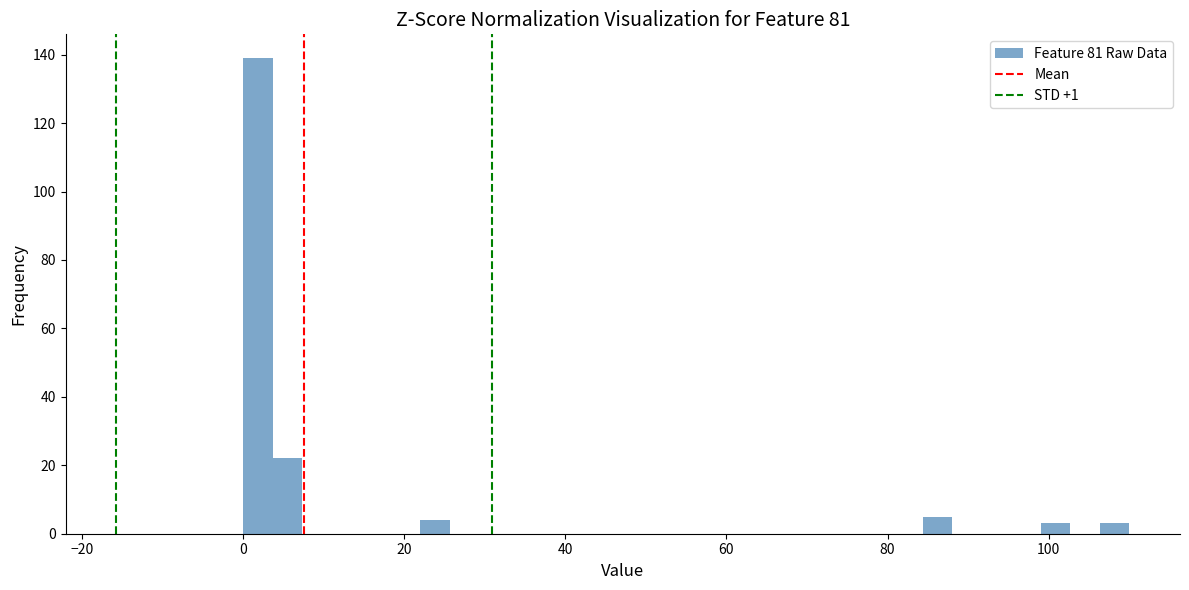

Around what value on the x-axis is the tallest bar? Give the approximate position of its centre, as read against the axis.

2